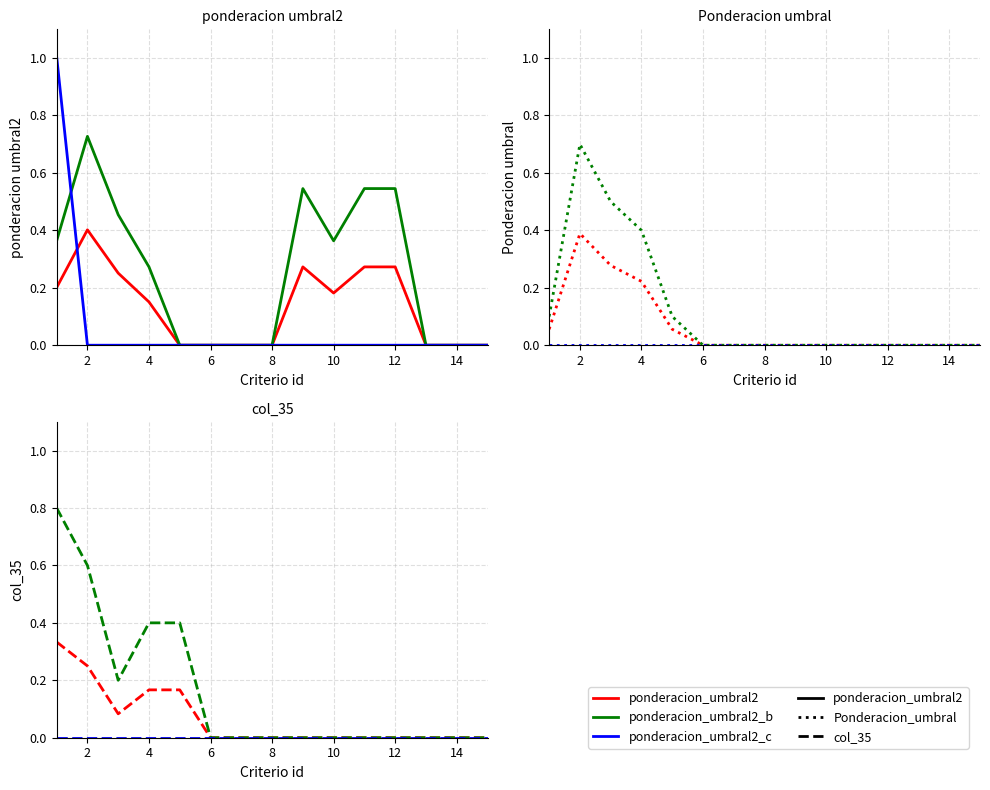

How many times do Ponderacion_umbral and col_35 cross each other?

1